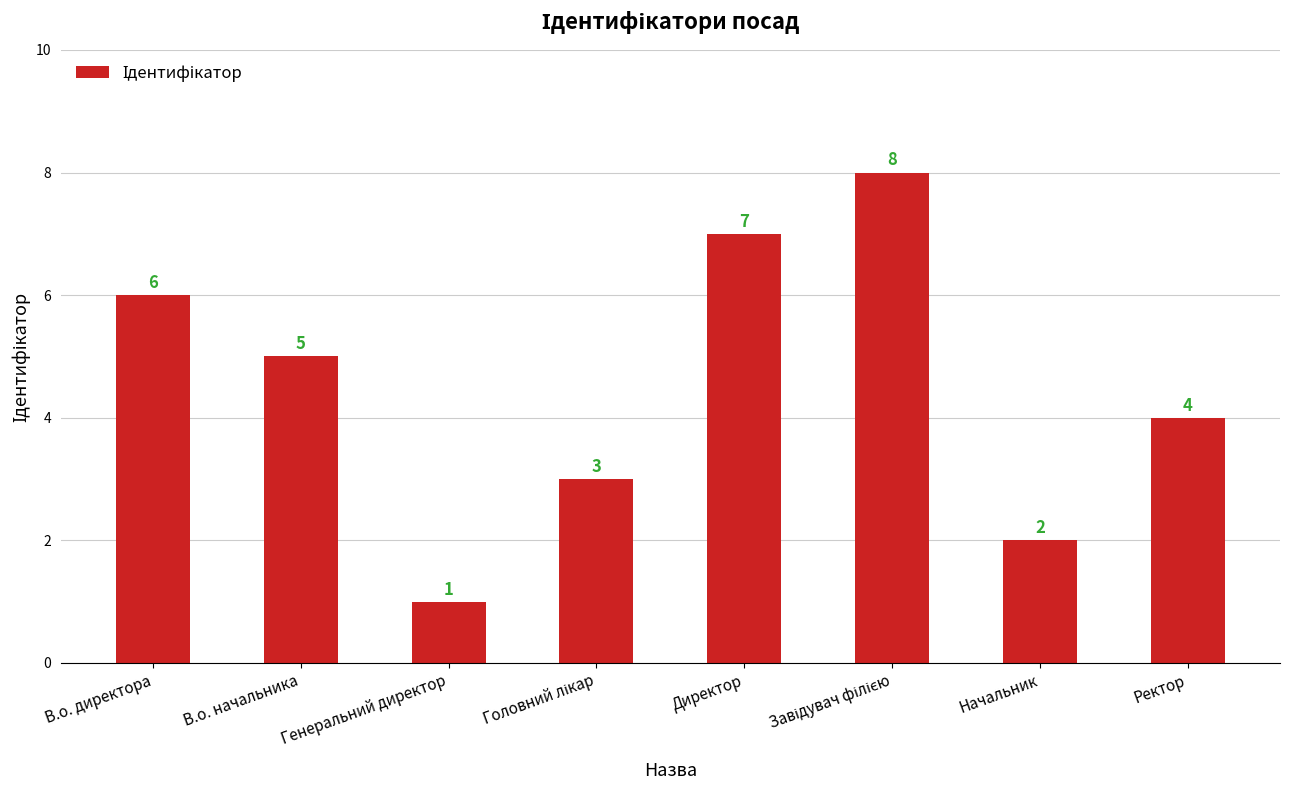

What is the difference between the values at В.о. начальника and Генеральний директор?

4